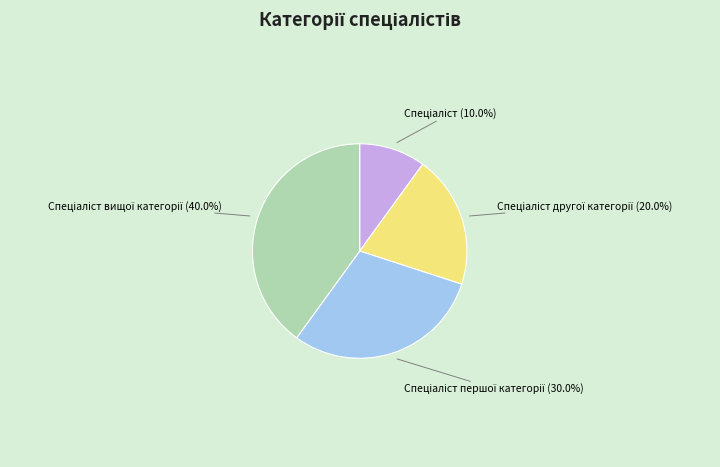

Does any single category account for the majority?

No